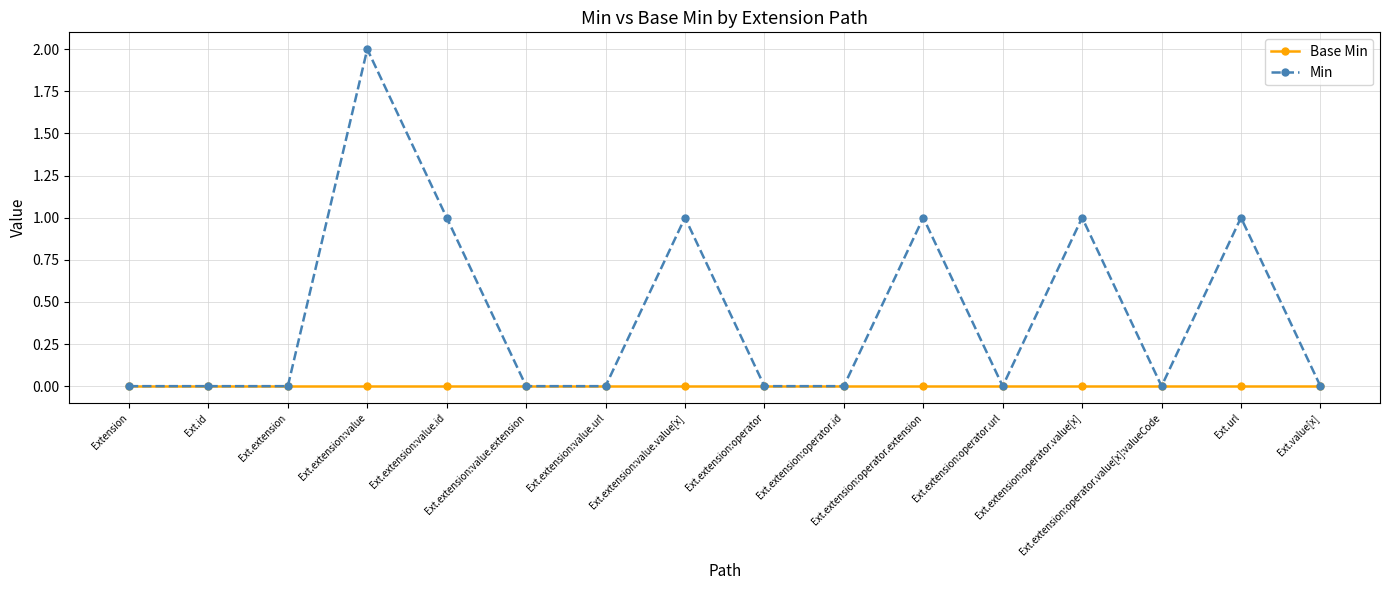

What position from the left is Ext.extension:value.extension?

6